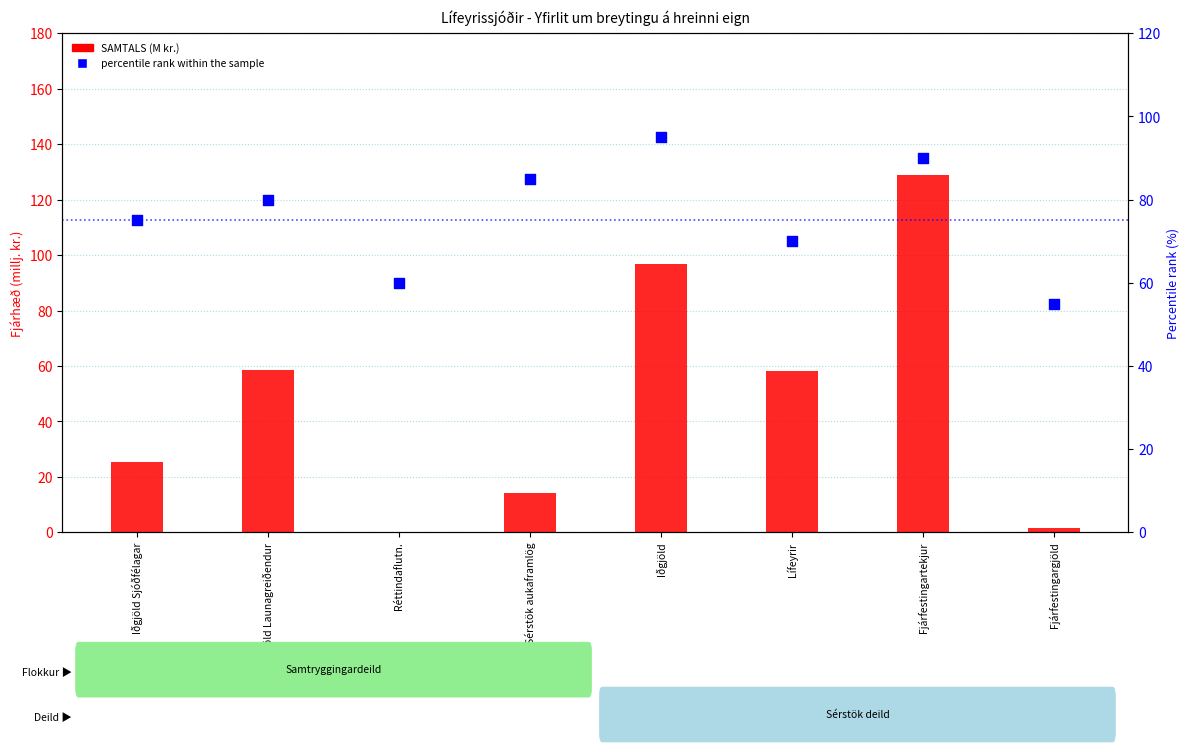

Which series has the widest spread of Y values?

SAMTALS (M kr.)